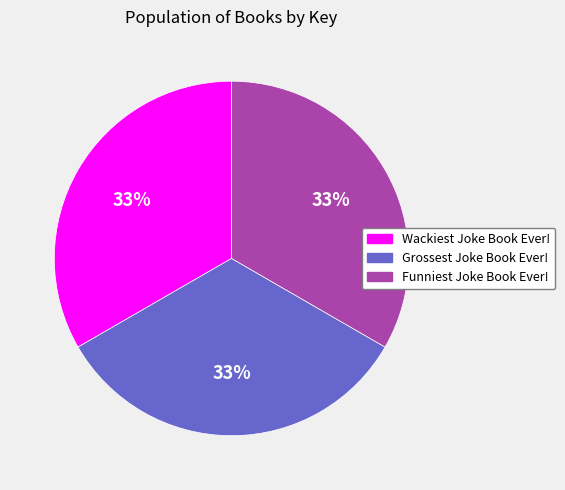

What percentage is the Grossest Joke Book Ever! slice, to the nearest percent?

33%